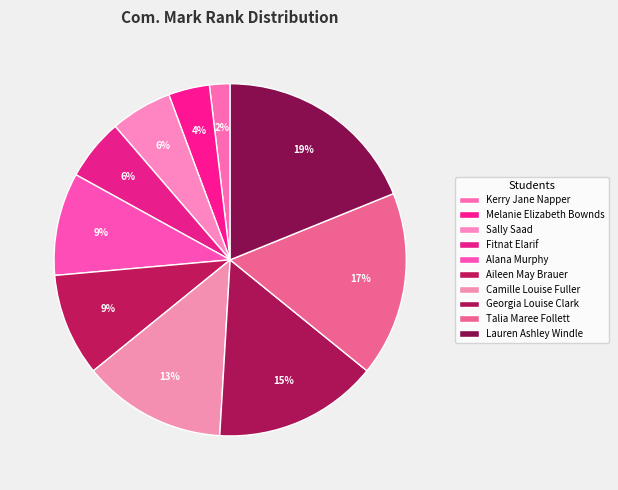

What is the total percentage of Georgia Louise Clark and Fitnat Elarif?

20.8%